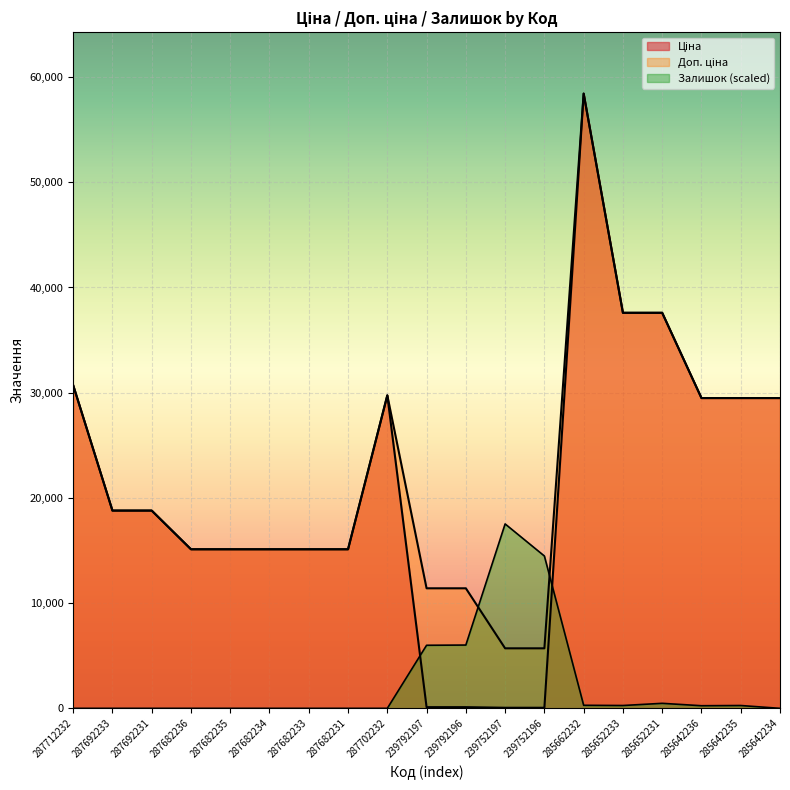

What is the difference between the second highest and minimum values in the Доп. ціна series?

31888.6